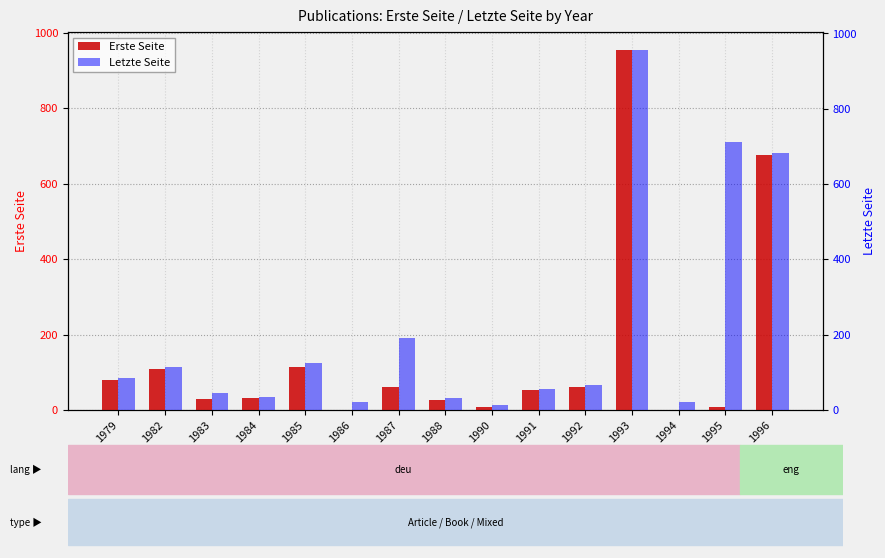

What is the average value of the Letzte Seite series?

210